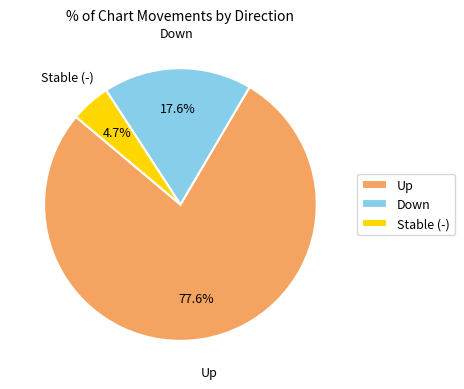

Between Down and Up, which is larger?

Up